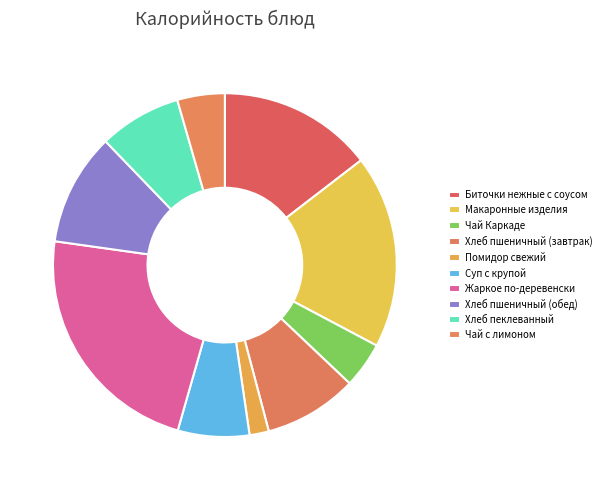

What is the smallest slice in the pie chart?

Помидор свежий